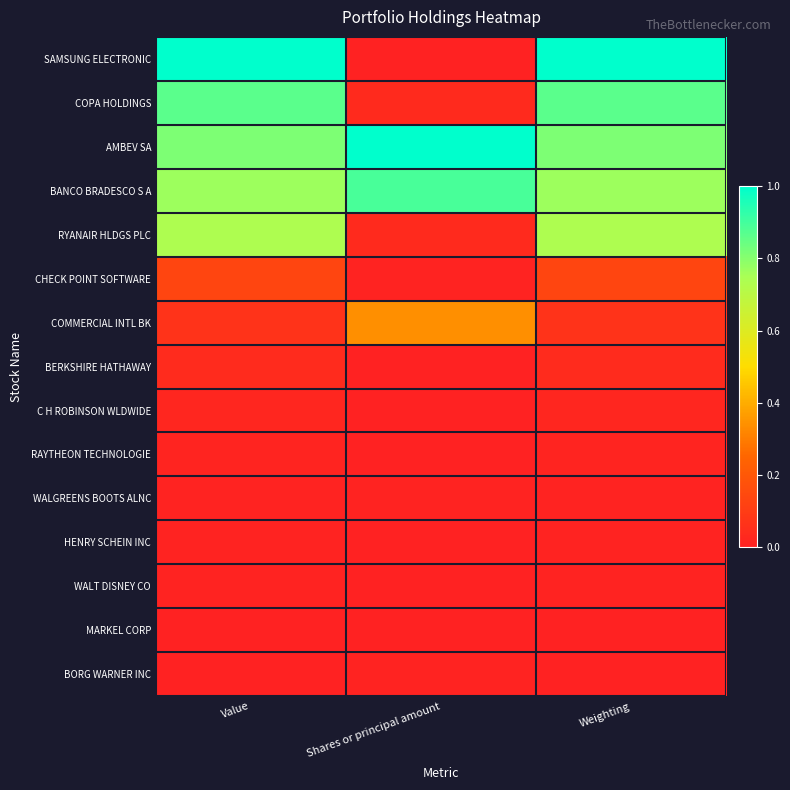

Between Value and Shares or principal amount, which series saw the biggest shift?

SAMSUNG ELECTRONIC